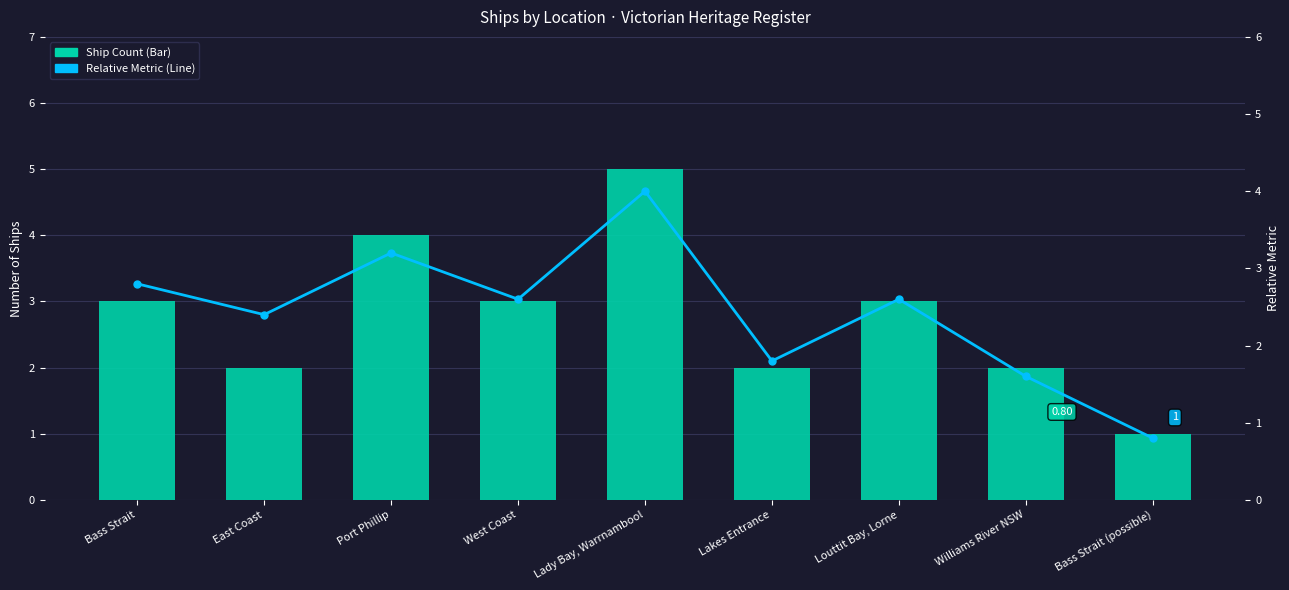

What is the difference between the highest and lowest values at Williams River NSW?

0.4